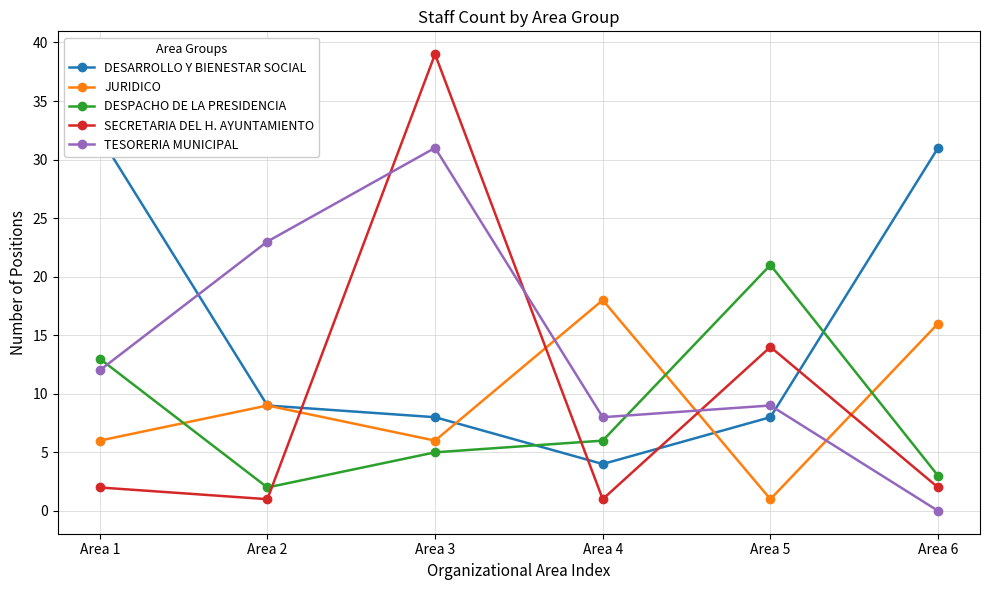

What is the average value of the SECRETARIA DEL H. AYUNTAMIENTO series?

10